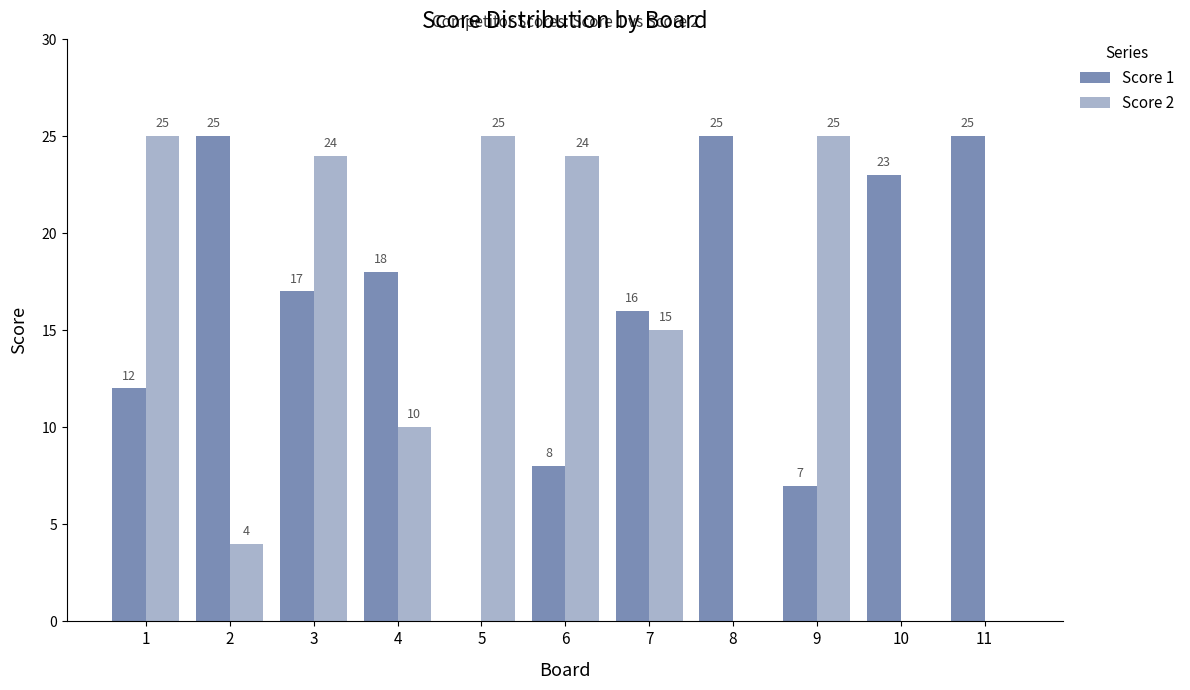

Between 1 and 2, which series saw the biggest shift?

Score 2